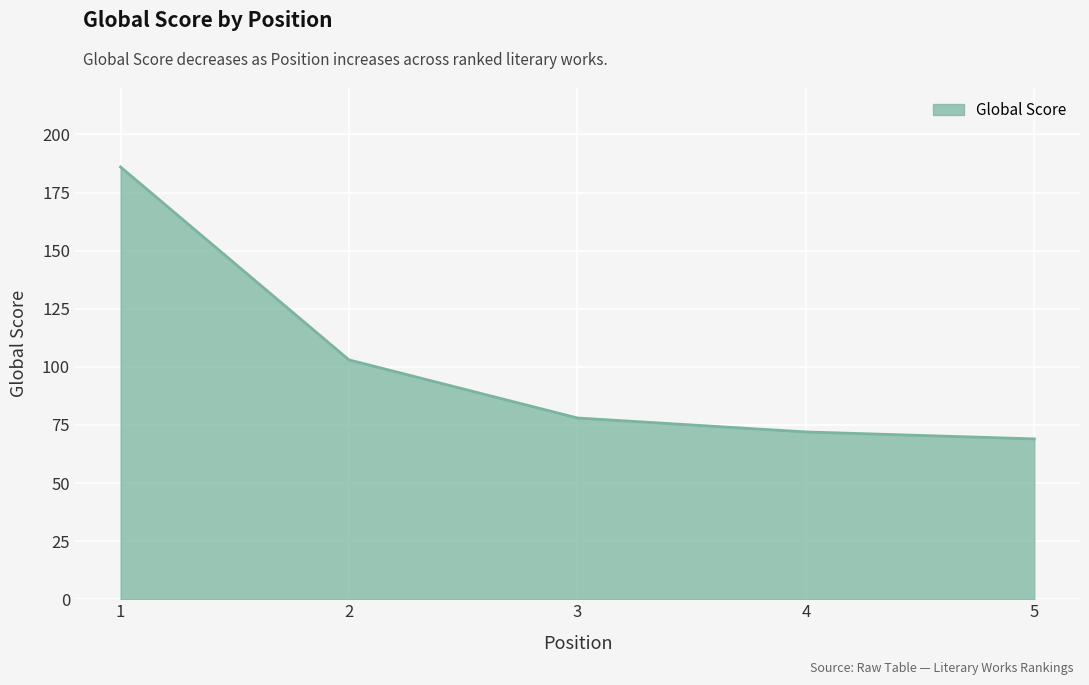

Which has a higher value, 5 or 3?

3